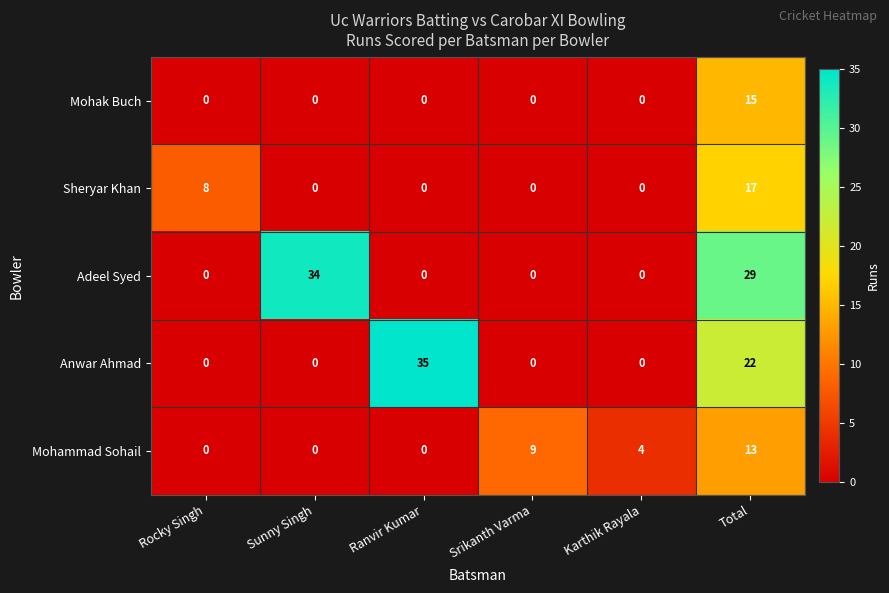

How many series are shown in this chart?

5